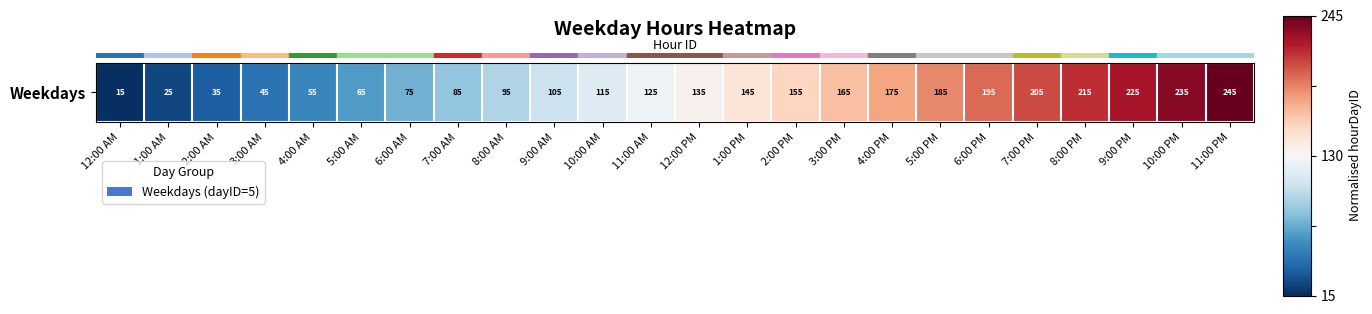

Between 7:00 PM and 11:00 AM, which is larger?

7:00 PM